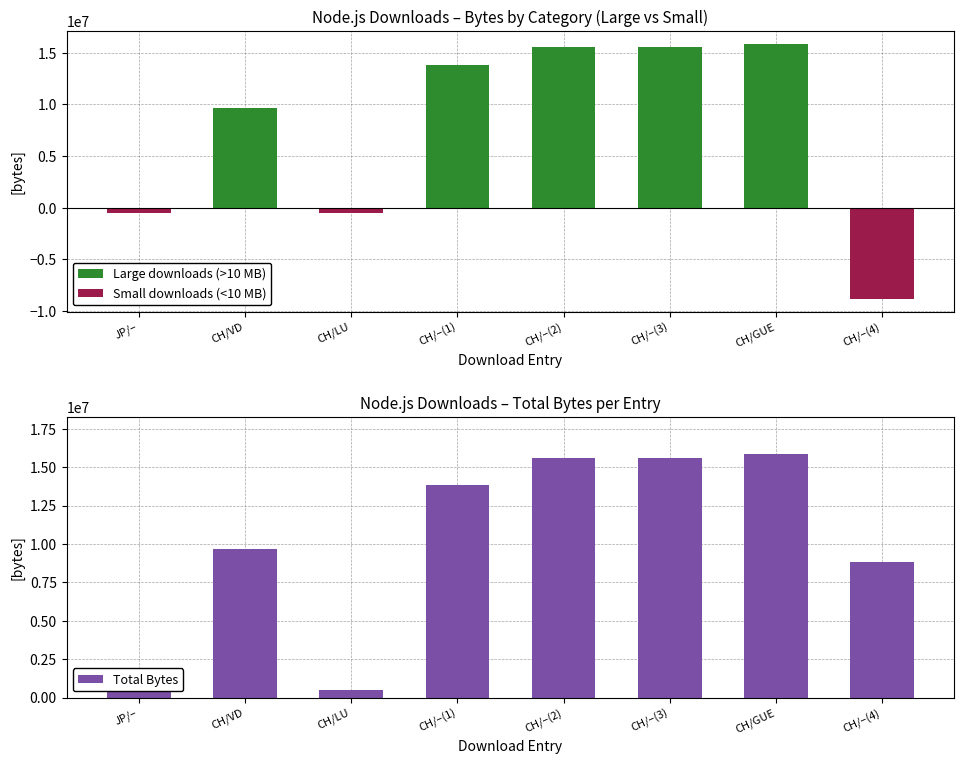

Reading left to right, transcribe all the data shown in this chart.

Large downloads (>10 MB): 0	9654866	0	13832998	15616151	15616149	15876096	0
Small downloads (<10 MB): -490742	0	-478328	0	0	0	0	-8837042
Total Bytes: 490742	9654866	478328	13832998	15616151	15616149	15876096	8837042